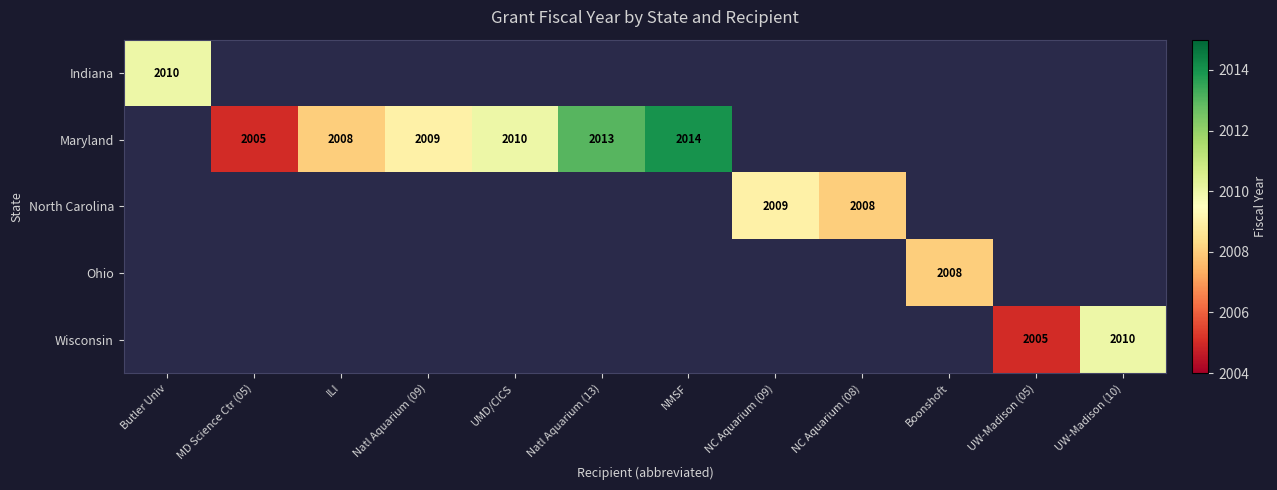

Is it true that Maryland equals 410 at Natl Aquarium (13)?

False